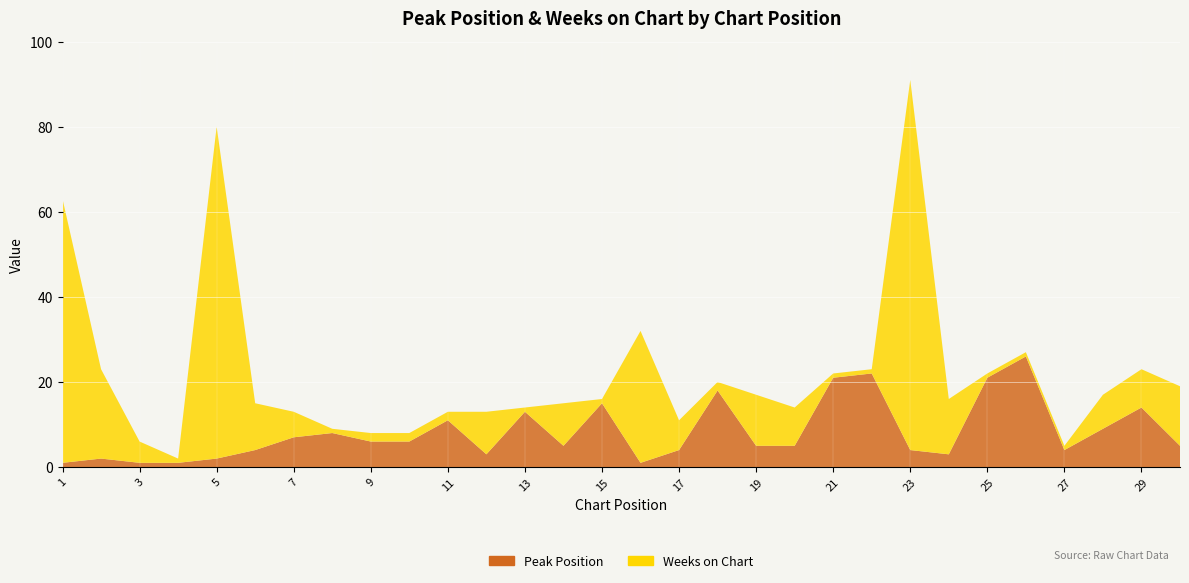

Reading right to left, what are all the values shown in this chart?

Peak Position: 5	14	9	4	26	21	3	4	22	21	5	5	18	4	1	15	5	13	3	11	6	6	8	7	4	2	1	1	2	1
Weeks on Chart: 14	9	8	1	1	1	13	87	1	1	9	12	2	7	31	1	10	1	10	2	2	2	1	6	11	78	1	5	21	62